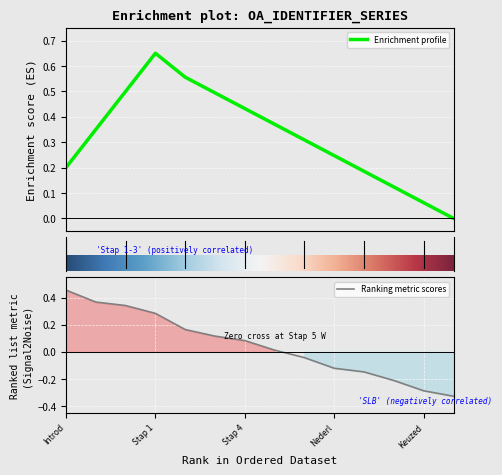

Which category has the highest value in the Ranking metric scores series?

Introd